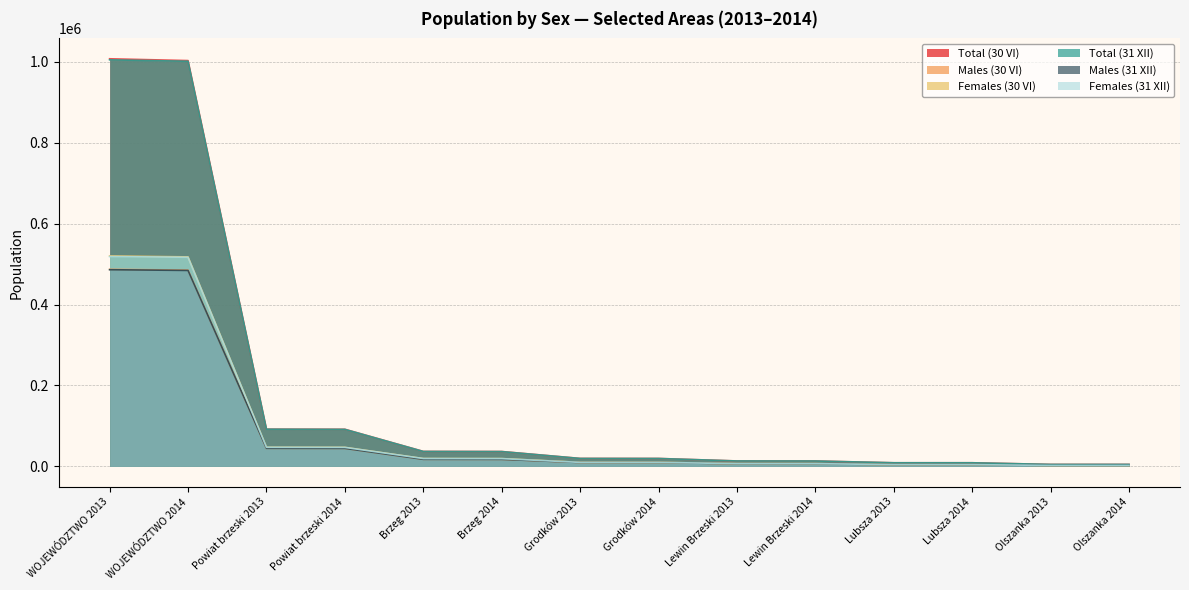

What is the difference between the second highest and minimum values in the Females (31 XII) series?

514217